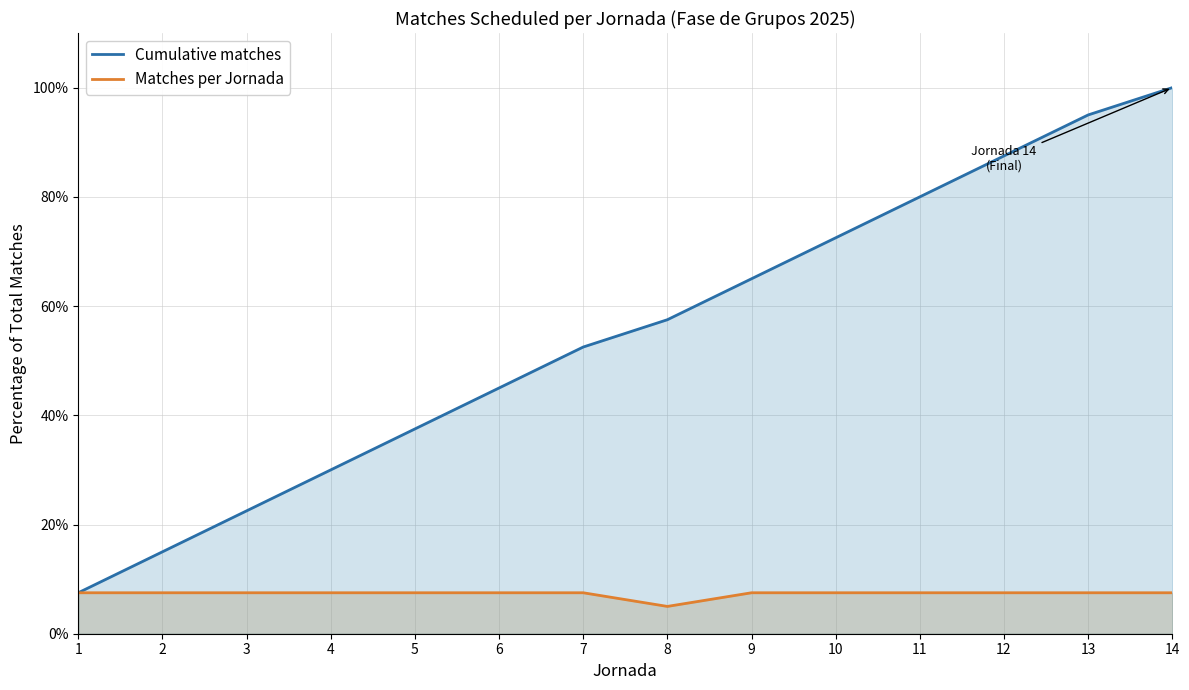

Reading left to right, transcribe all the data shown in this chart.

Cumulative matches: 1=7.5	2=15.0	3=22.5	4=30.0	5=37.5	6=45.0	7=52.5	8=57.5	9=65.0	10=72.5	11=80.0	12=87.5	13=95.0	14=100.0
Matches per Jornada: 1=7.5	2=7.5	3=7.5	4=7.5	5=7.5	6=7.5	7=7.5	8=5.0	9=7.5	10=7.5	11=7.5	12=7.5	13=7.5	14=7.5